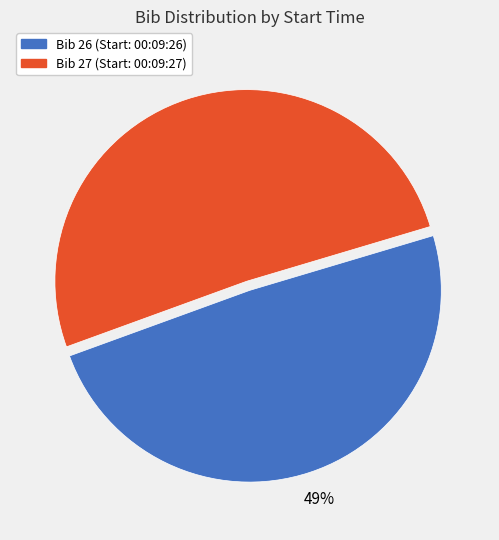

Count the number of slices in the pie.

2